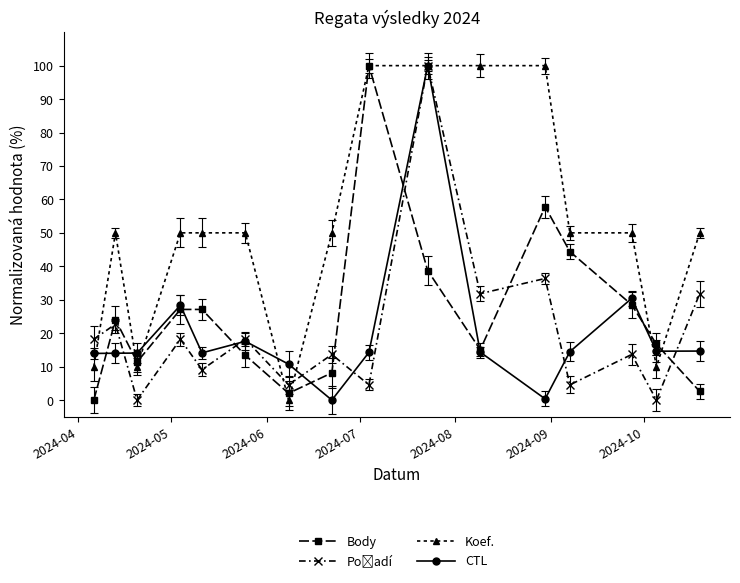

What is the difference between the second highest and minimum values in the Body series?

57.8